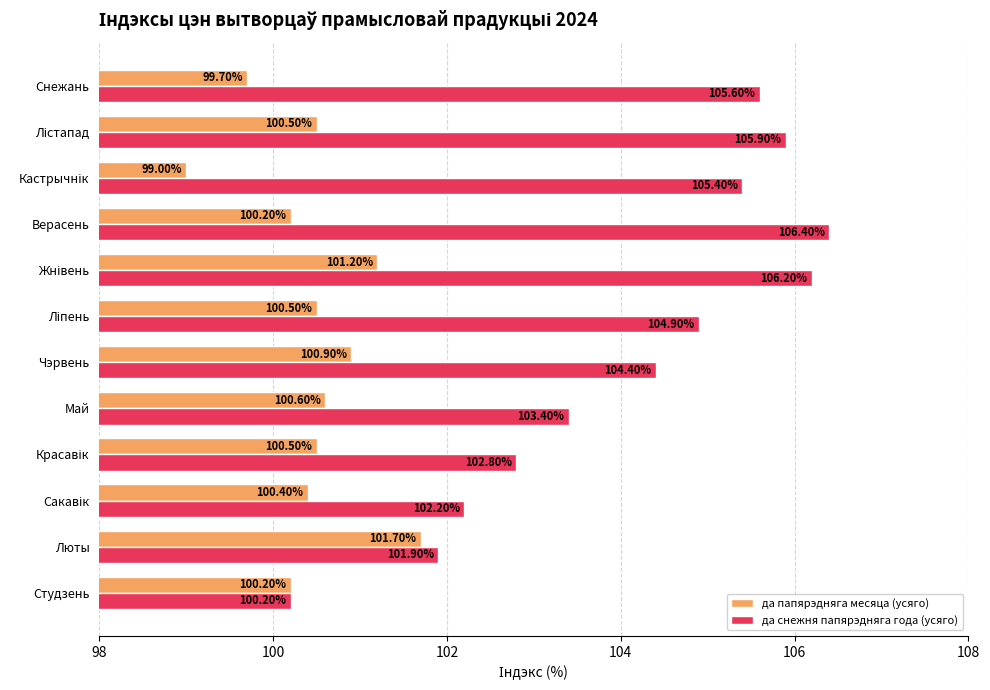

What are all the series names shown in the legend?

да папярэдняга месяца (усяго), да снежня папярэдняга года (усяго)